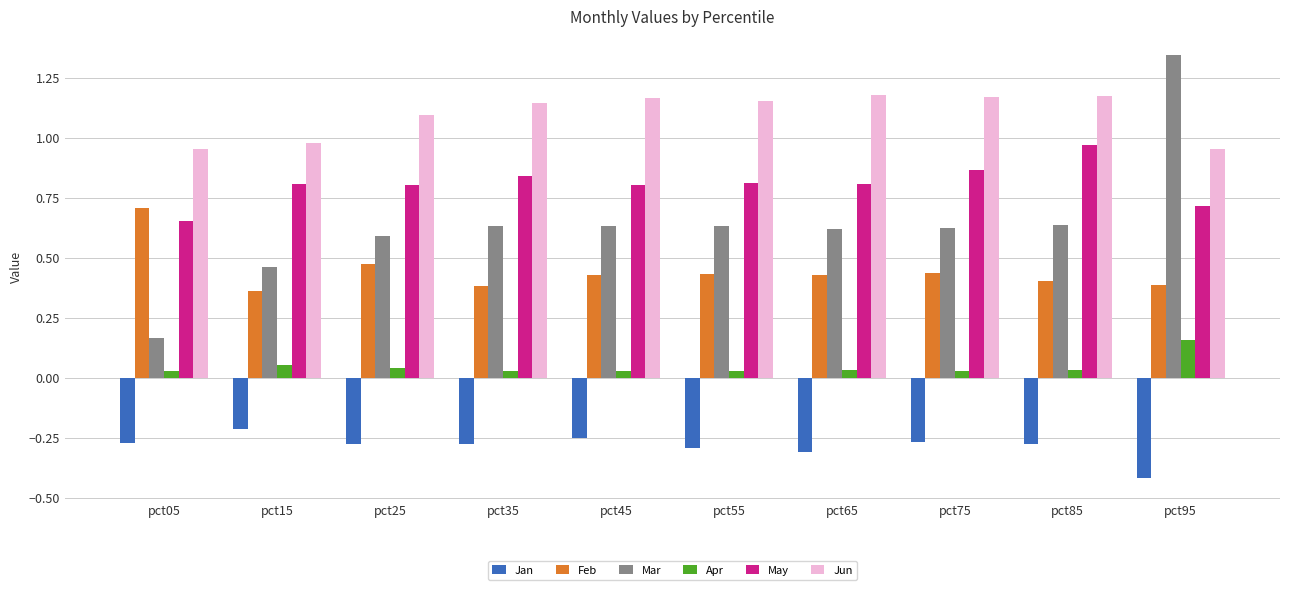

How many bars are there in each group?

6